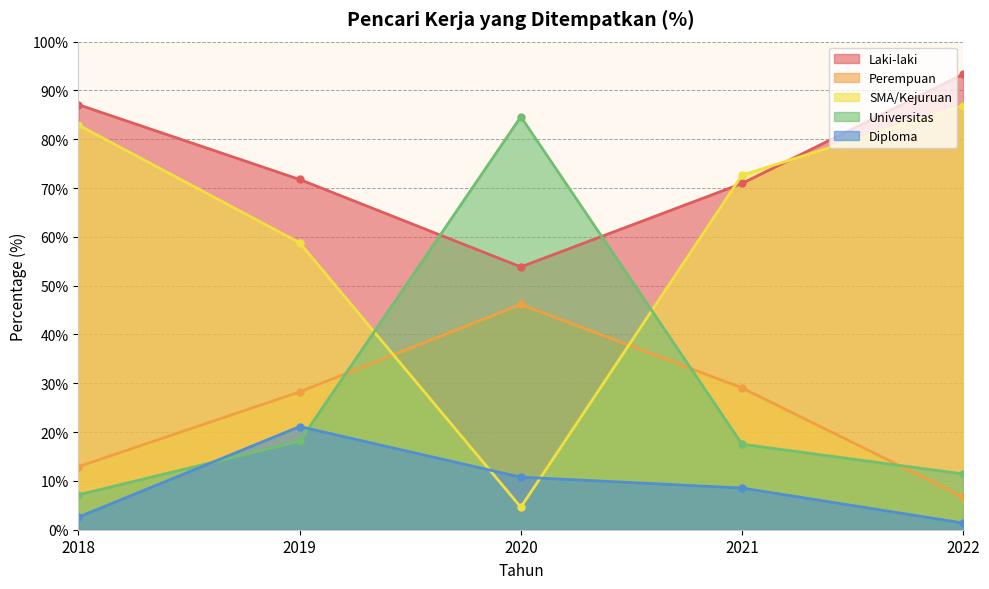

Rank the categories by SMA/Kejuruan value from highest to lowest.

2022, 2018, 2021, 2019, 2020